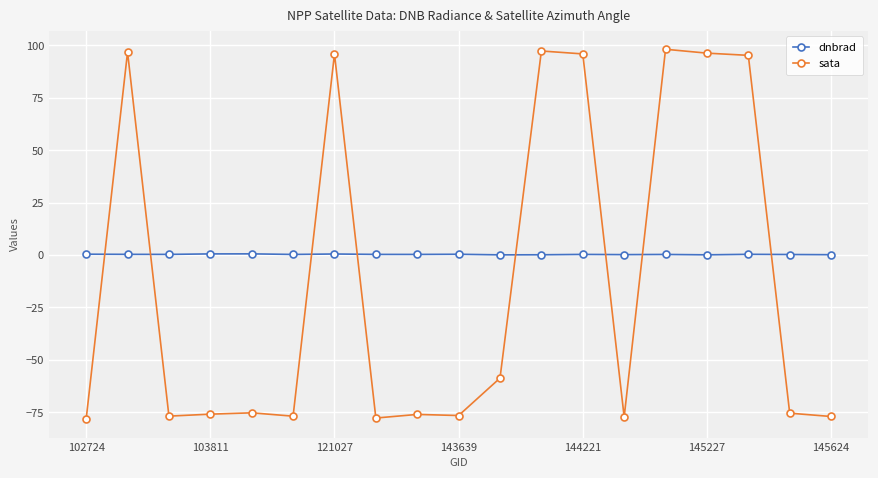

What is the average value of the sata series?

-11.9